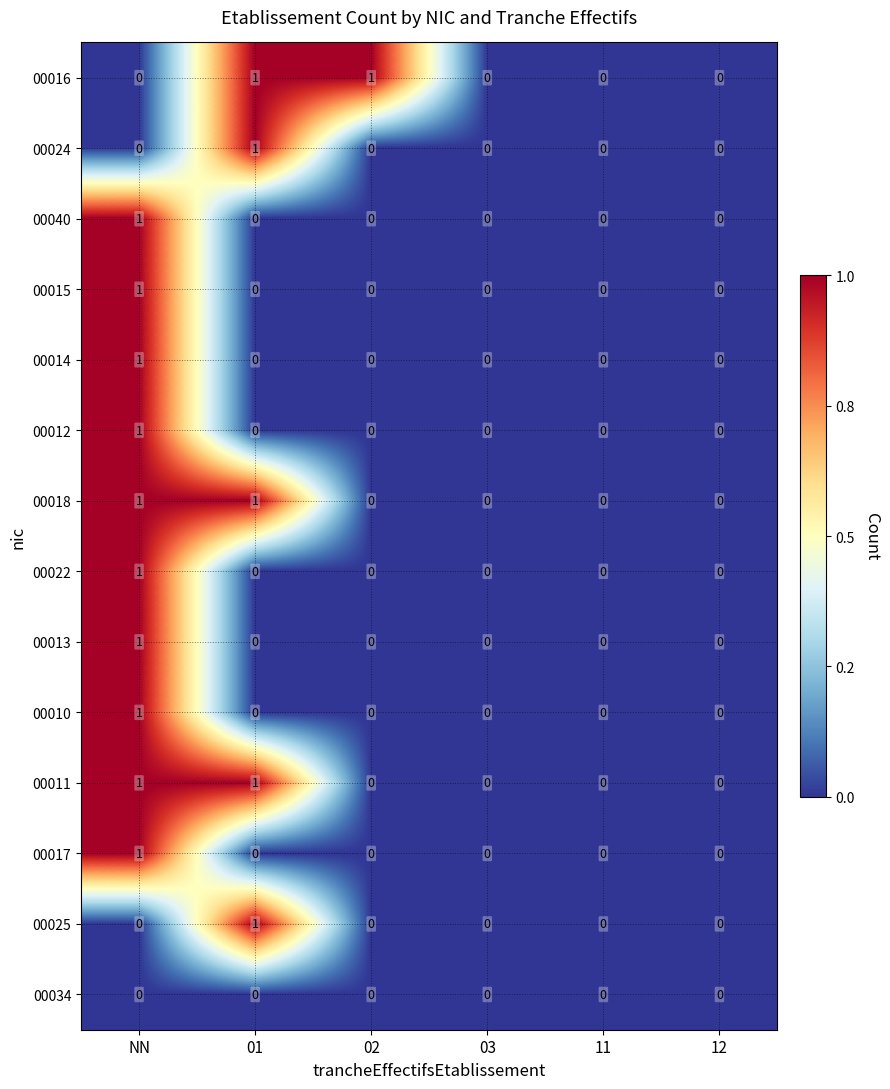

Between 02 and 12, which series saw the biggest shift?

00016